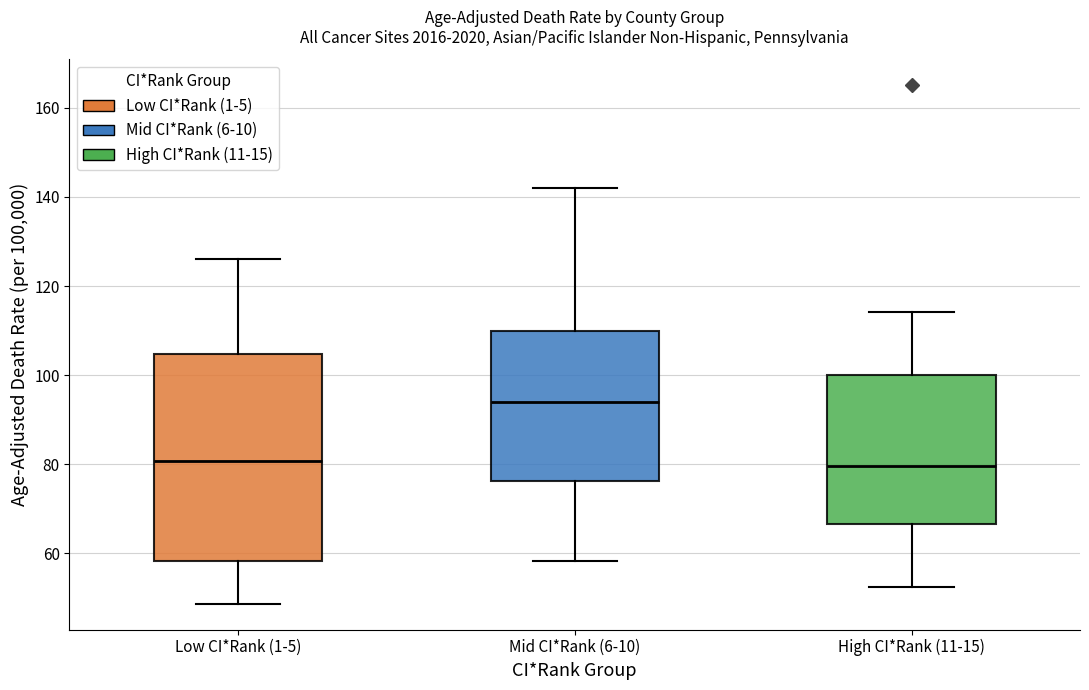

Which box's median line is the highest?

Mid CI*Rank (6-10)